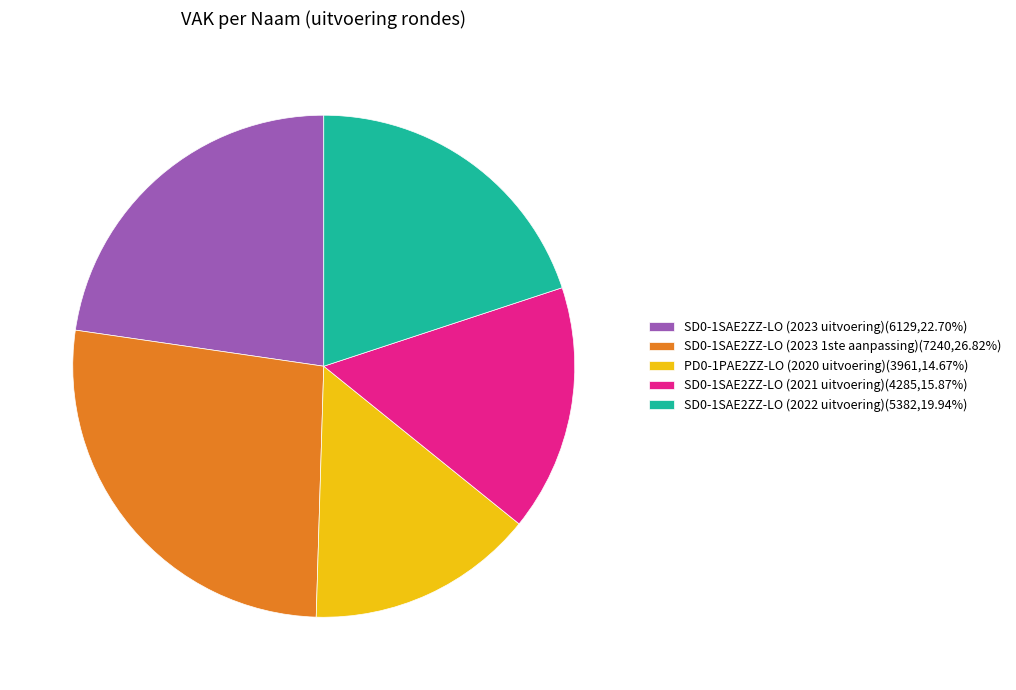

Approximately how many times larger is the value at SD0-1SAE2ZZ-LO (2023 1ste aanpassing)(7240,26.82%) compared to SD0-1SAE2ZZ-LO (2021 uitvoering)(4285,15.87%)?

1.7